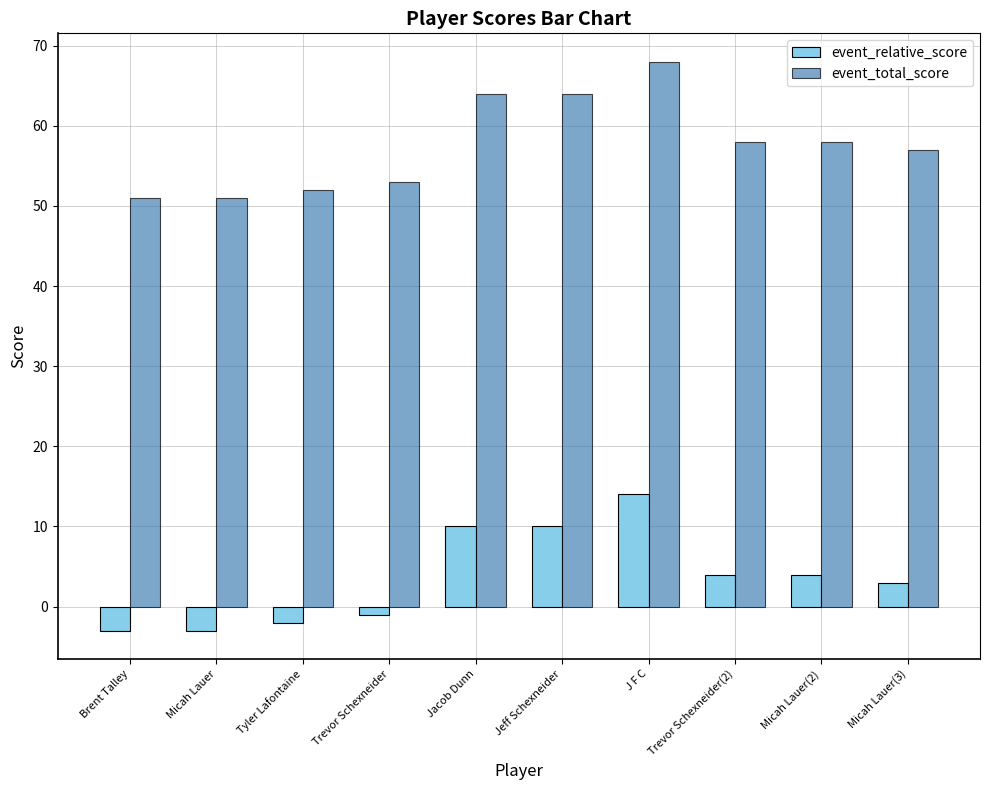

Reading left to right, what are all the values shown in this chart?

event_relative_score: Brent Talley=-3	Micah Lauer=-3	Tyler Lafontaine=-2	Trevor Schexneider=-1	Jacob Dunn=10	Jeff Schexneider=10	J F C=14	Trevor Schexneider(2)=4	Micah Lauer(2)=4	Micah Lauer(3)=3
event_total_score: Brent Talley=51	Micah Lauer=51	Tyler Lafontaine=52	Trevor Schexneider=53	Jacob Dunn=64	Jeff Schexneider=64	J F C=68	Trevor Schexneider(2)=58	Micah Lauer(2)=58	Micah Lauer(3)=57